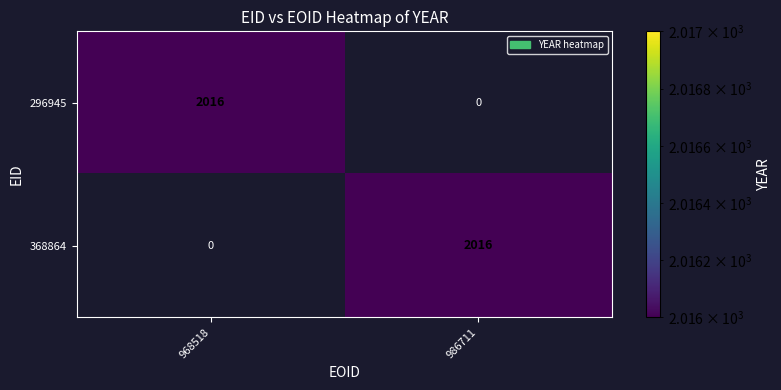

True or false: 296945 has a value of 738 at 986711.

False